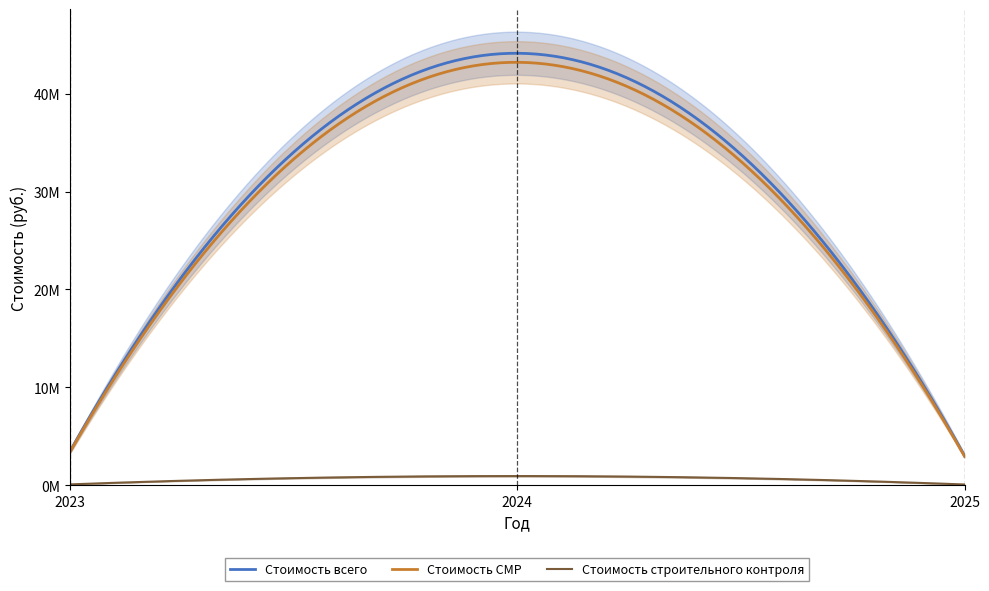

Between 2023 and 2025, which is larger?

2023